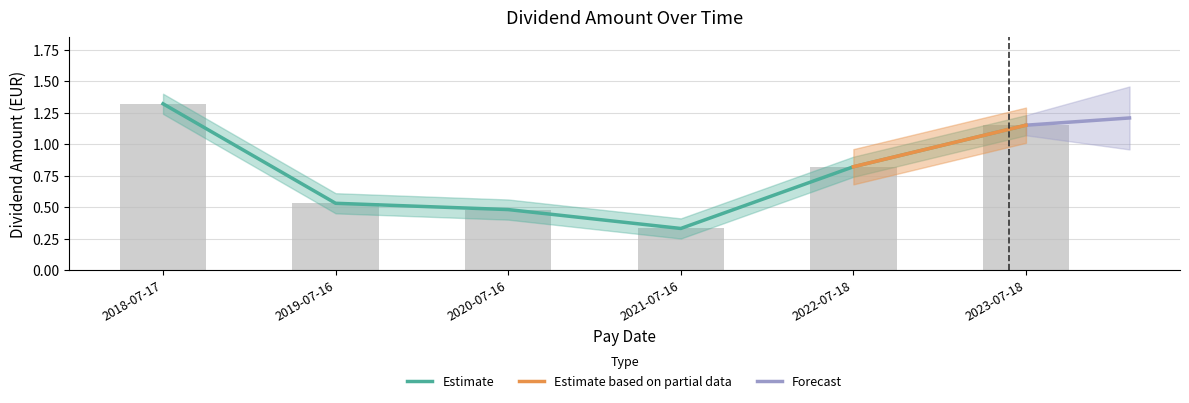

How many bars are there in total?

6